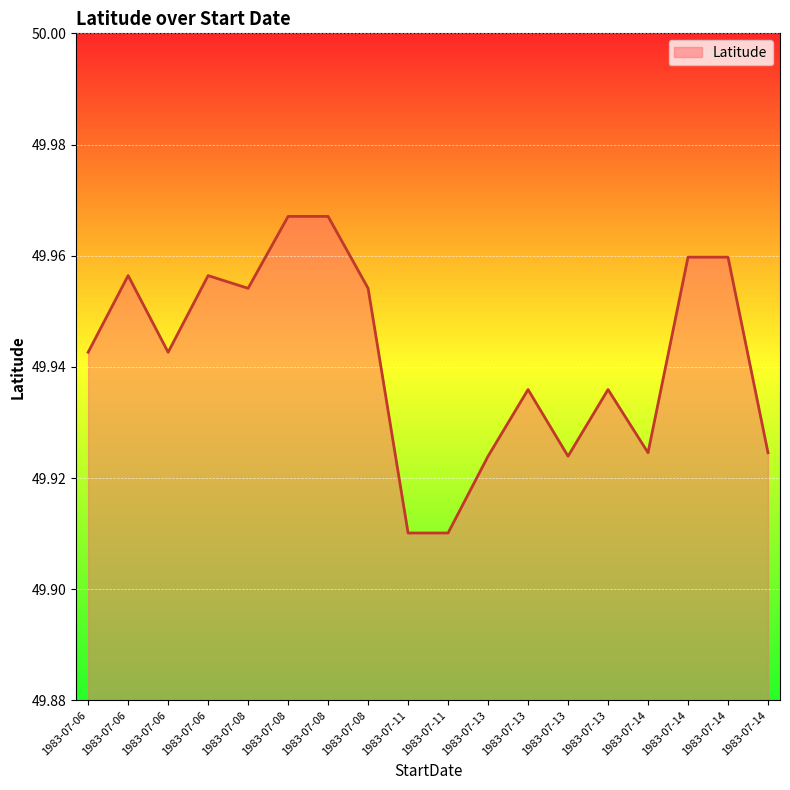

Does the chart display data point markers on the line(s)?

No